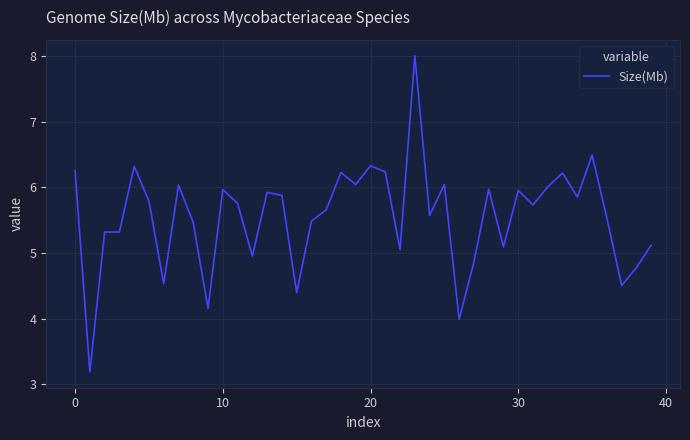

What is the difference between the maximum and minimum values?

4.8